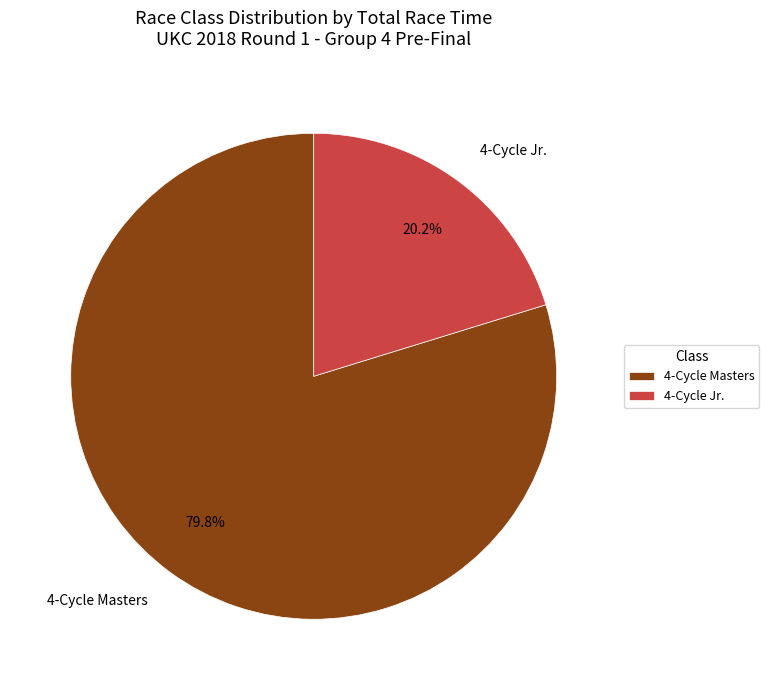

Rank the categories by value from highest to lowest.

4-Cycle Masters, 4-Cycle Jr.